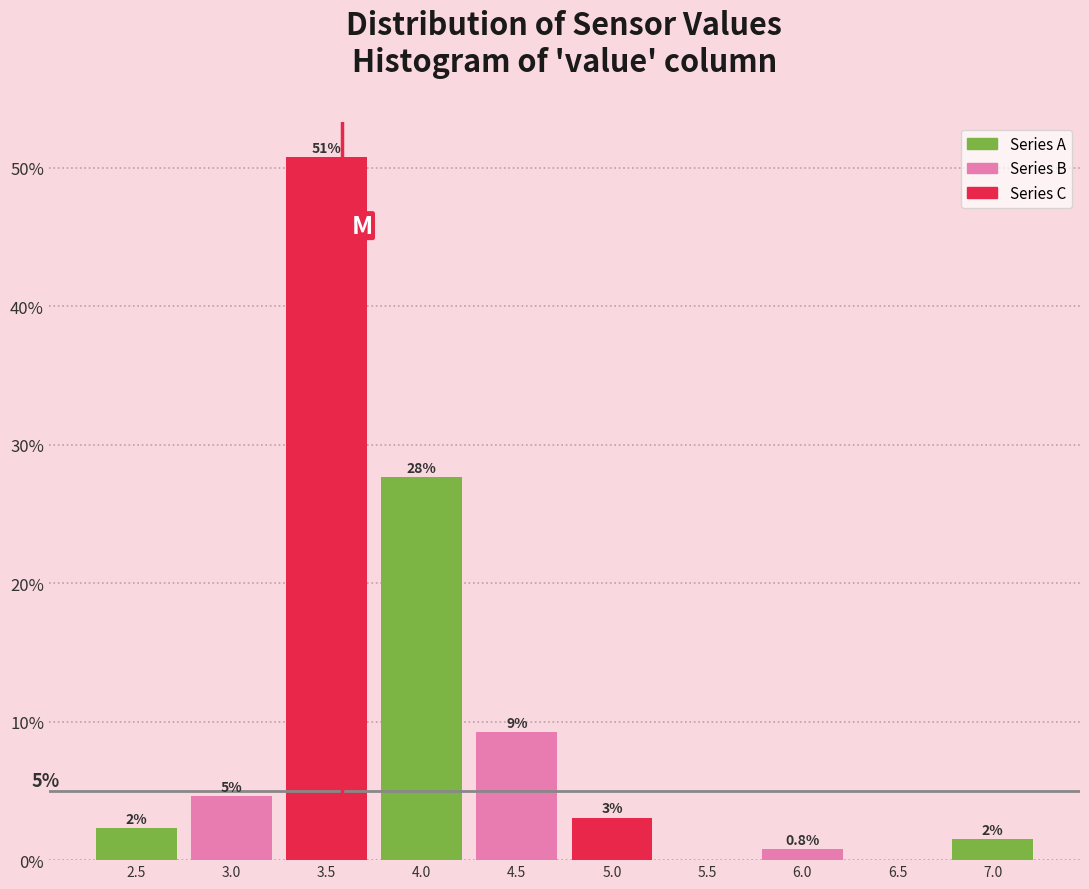

Are the bars horizontal?

No